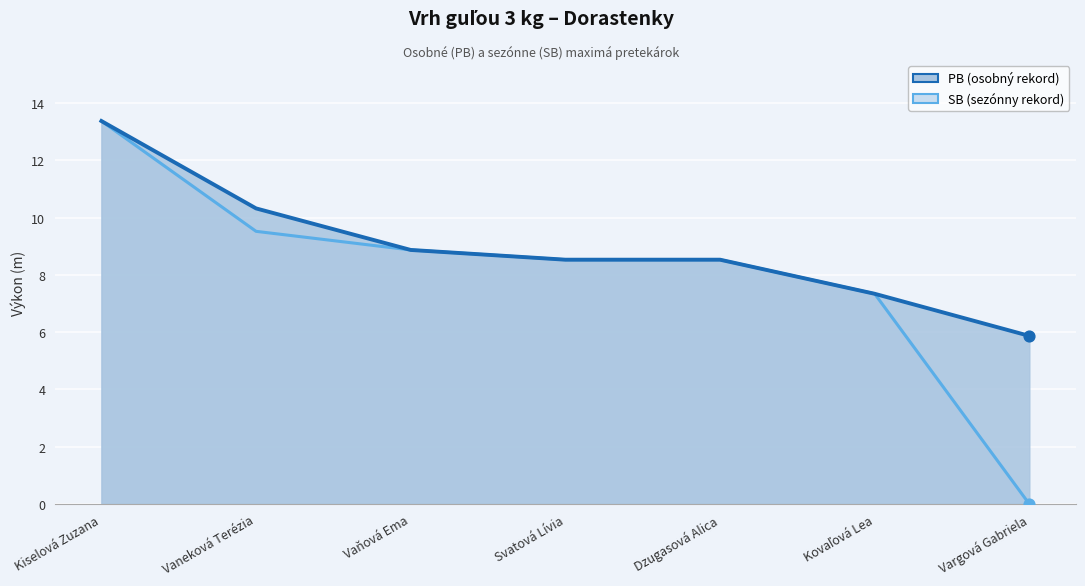

At which category is the sum across all series the highest?

Kiselová Zuzana